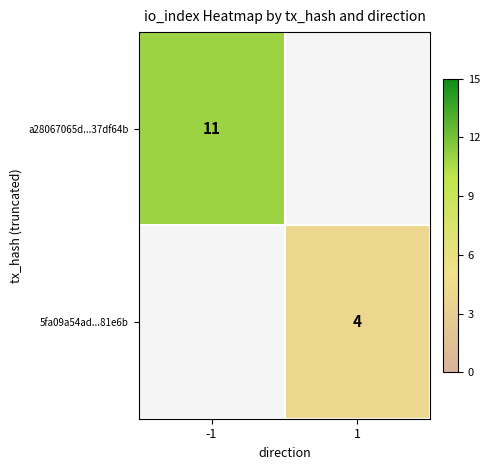

What is the smallest value displayed?

4.0